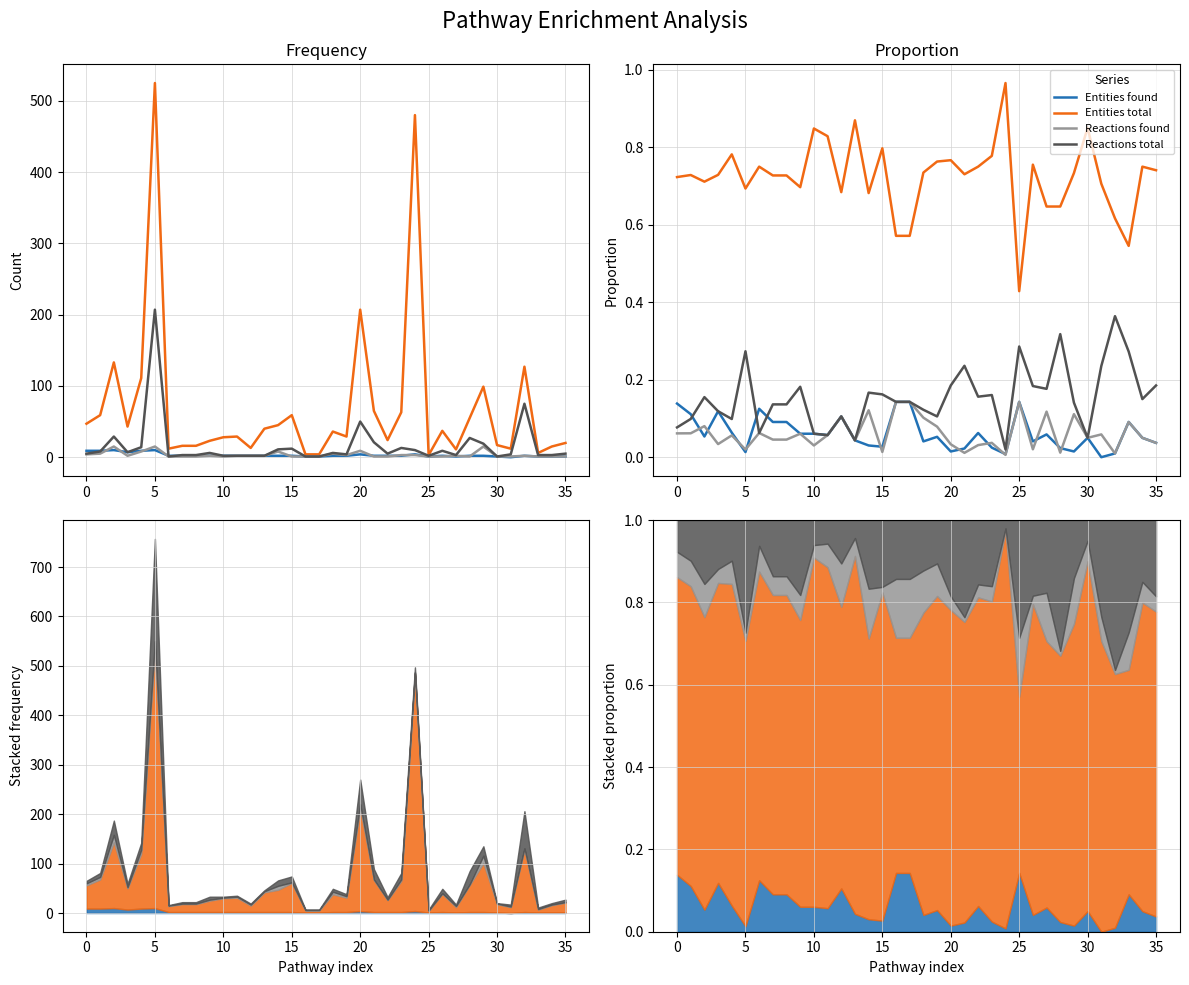

At 0, list the series in order from smallest to largest.

Reactions found, Reactions total, Entities found, Entities total